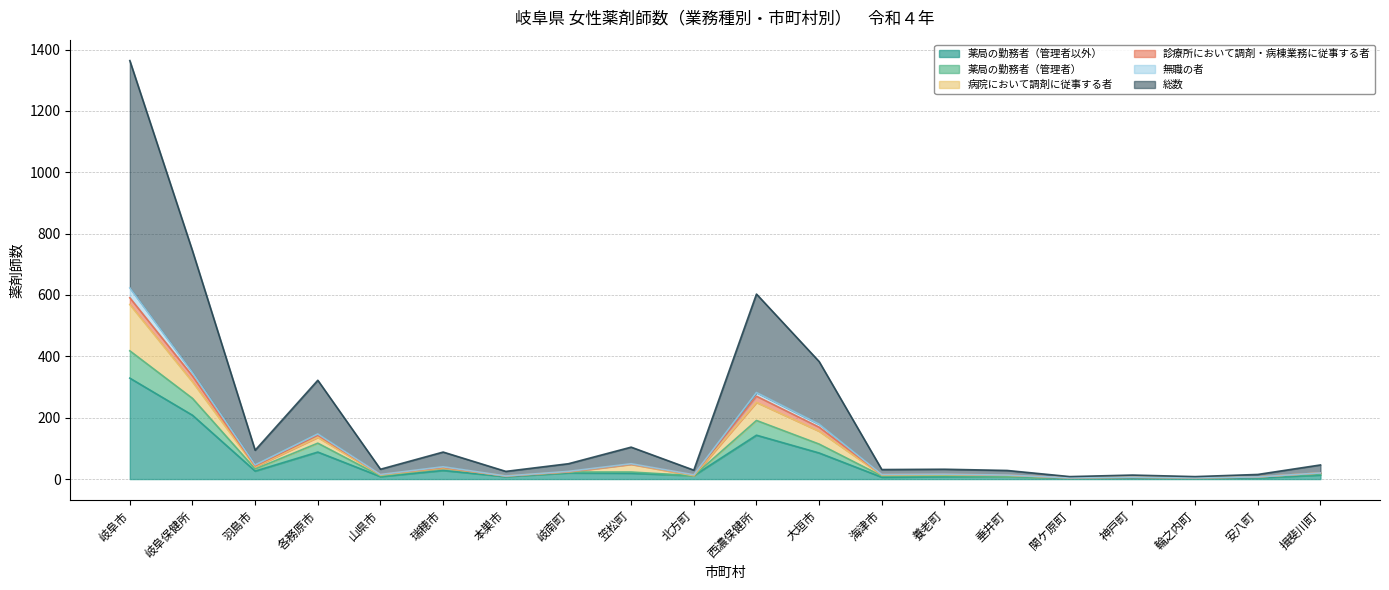

Which series has the largest range (max minus min)?

総数